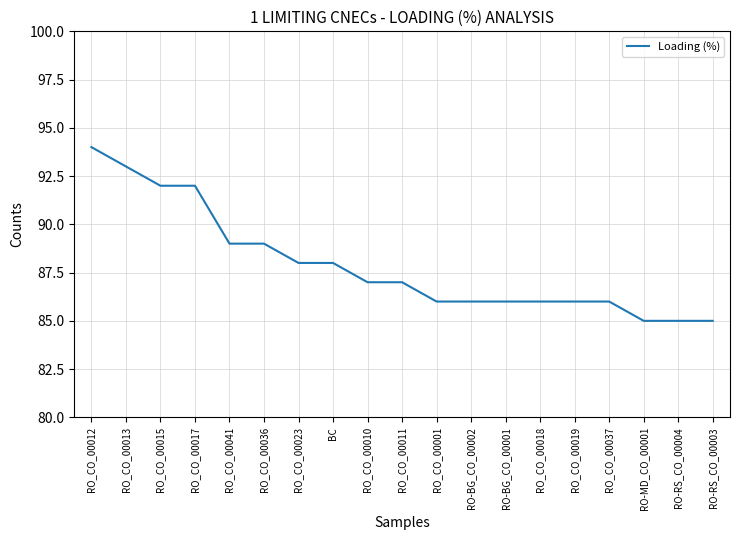

The chart shows a value of 85 at RO-RS_CO_00003. True or false?

True